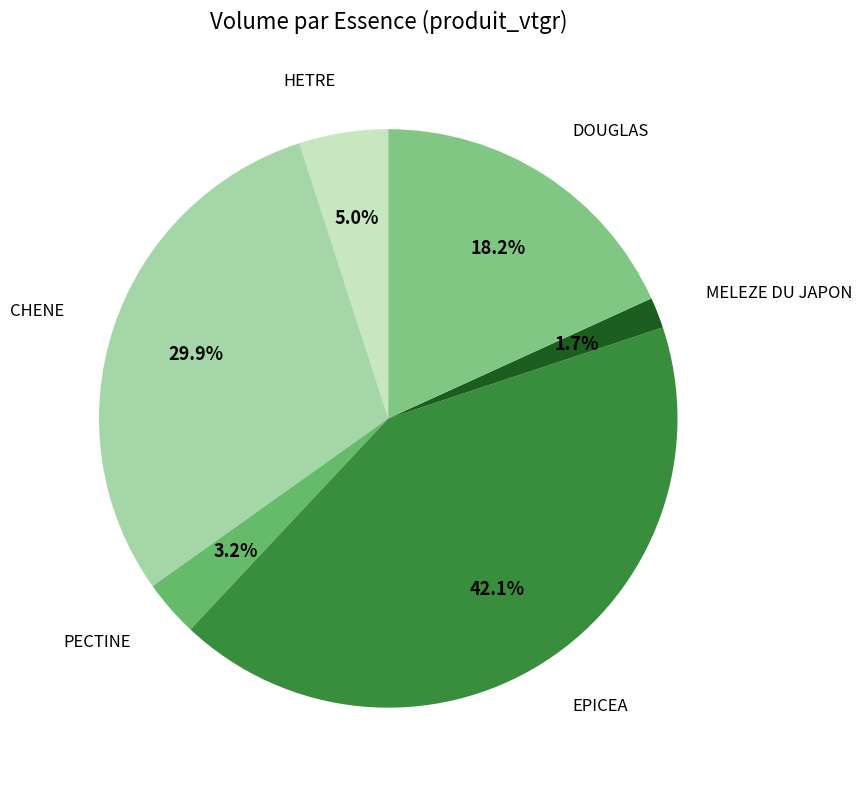

Which has a higher value, HETRE or PECTINE?

HETRE